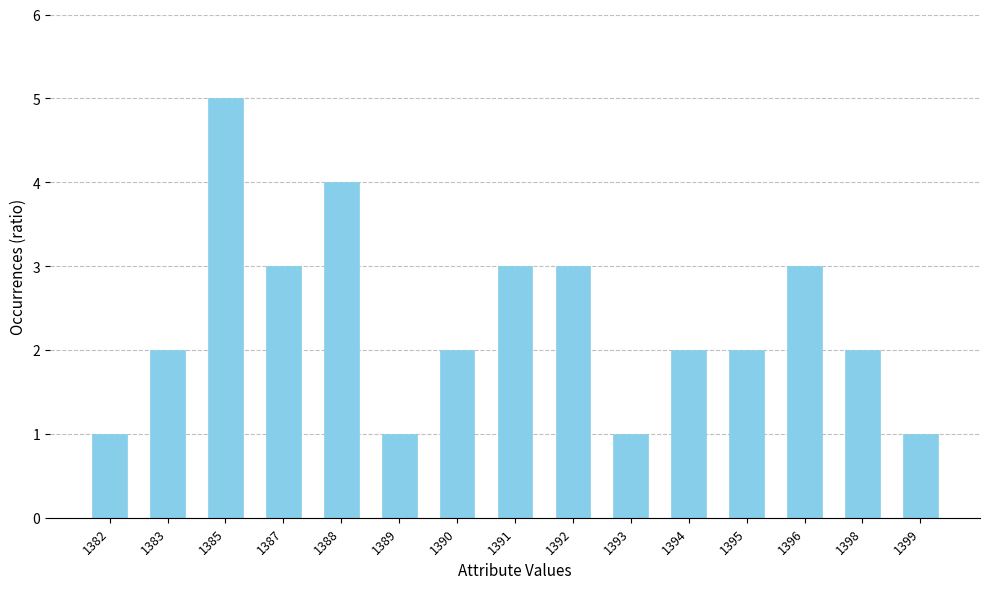

Between 1388 and 1383, which is larger?

1388